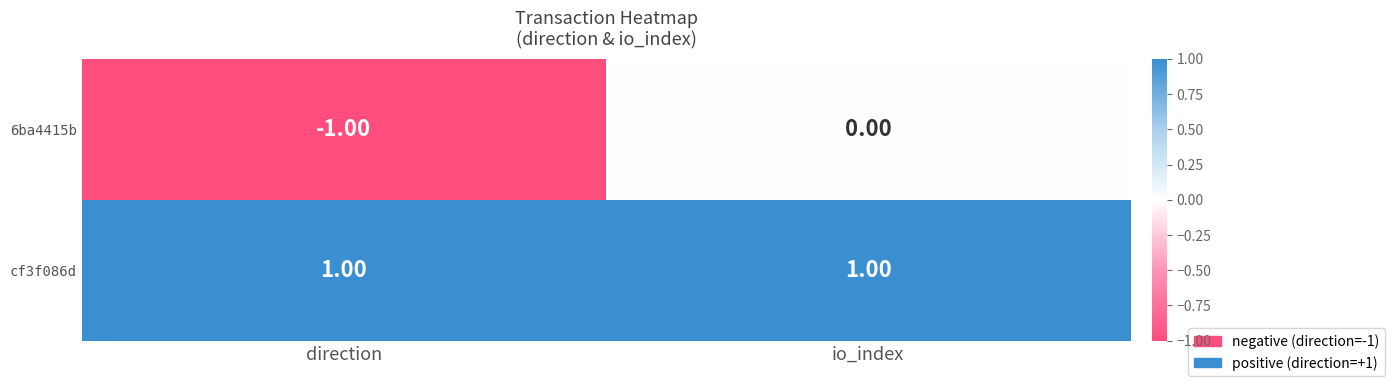

At which label is 6ba4415b closest to 0?

io_index